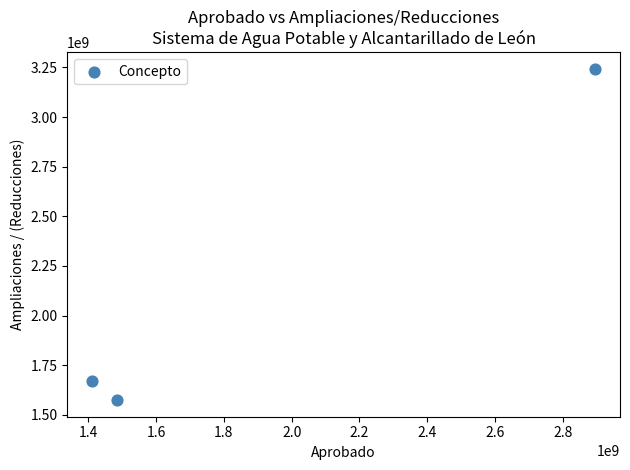

What is the average X value?

1929995783.1